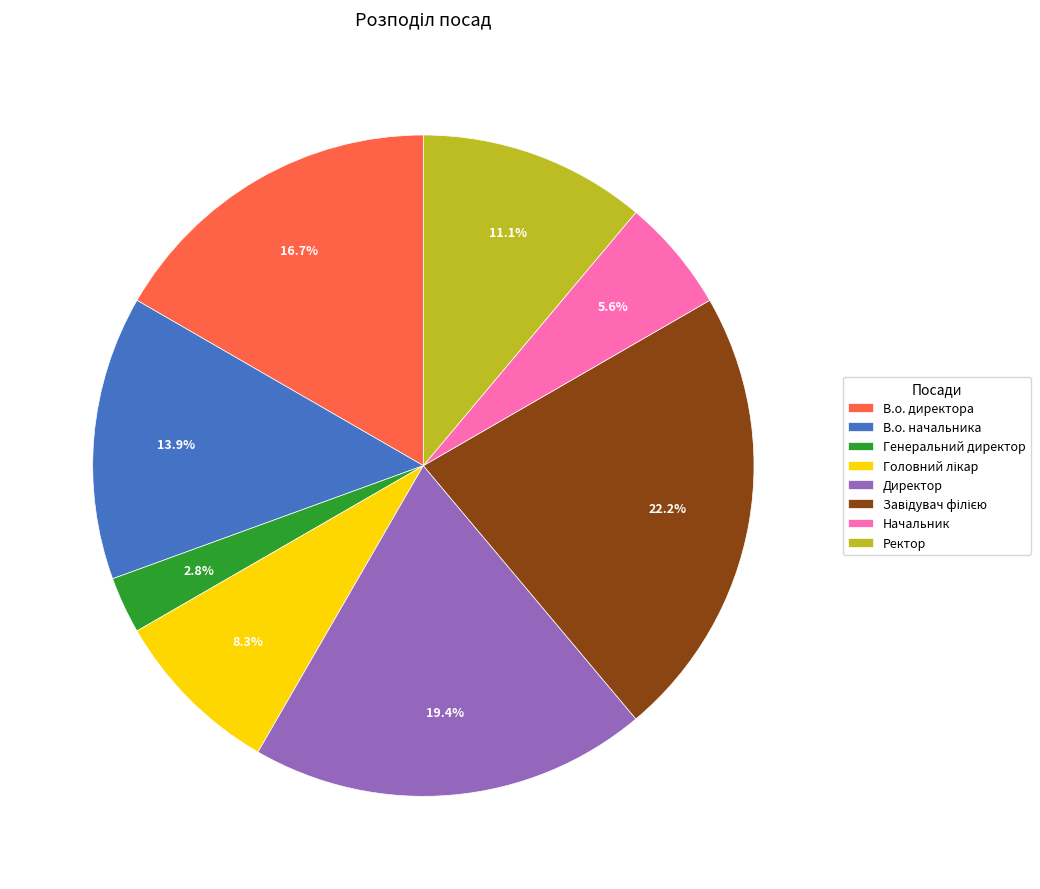

To the nearest percent, what portion does В.о. начальника represent?

14%